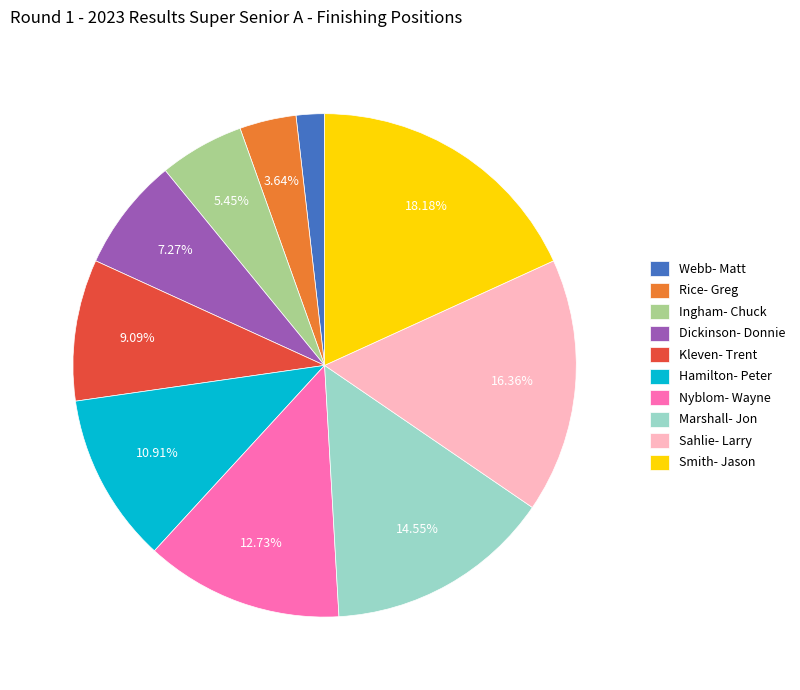

To the nearest percent, what portion does Rice- Greg represent?

4%